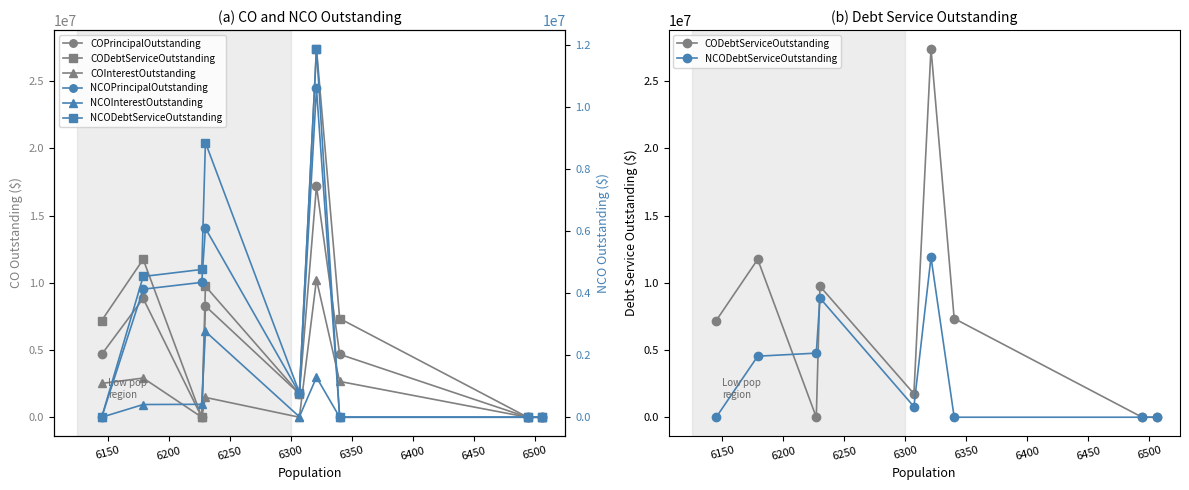

True or false: COPrincipalOutstanding and CODebtServiceOutstanding cross at least once.

False